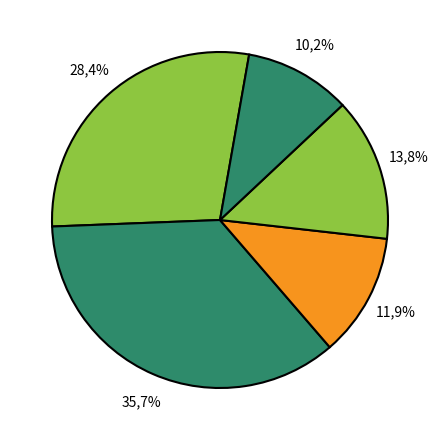

Is Penyediaan Jasa Pelayanan Umum Kantor the majority of the pie?

No